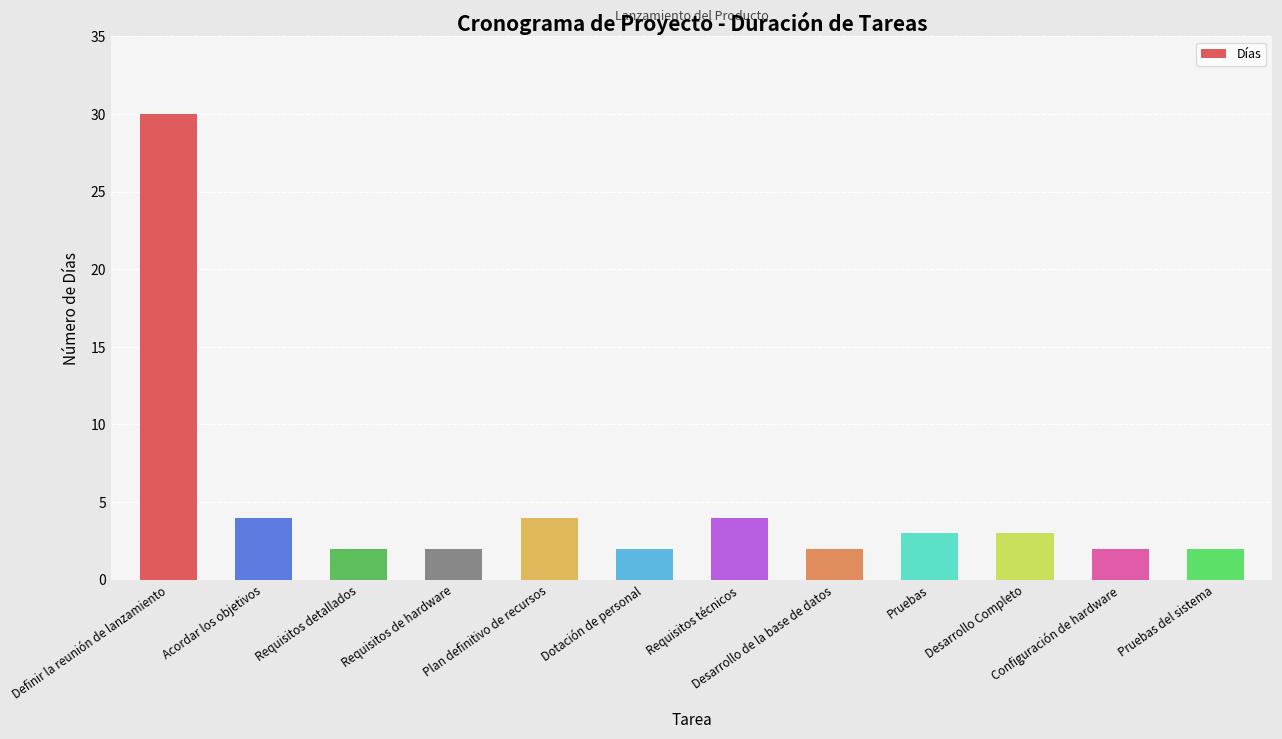

Between Definir la reunión de lanzamiento and Acordar los objetivos, which is larger?

Definir la reunión de lanzamiento